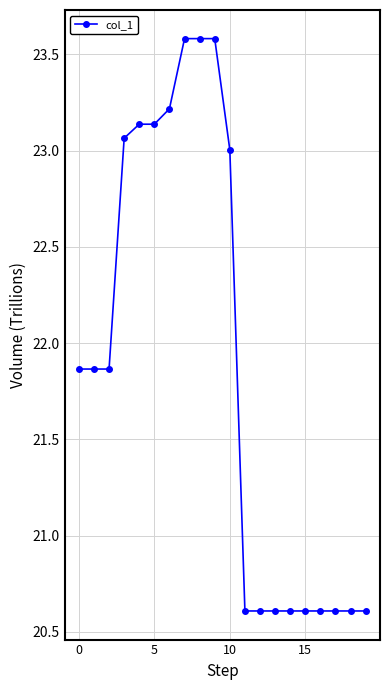

What is the minimum value shown in the chart?

20.6